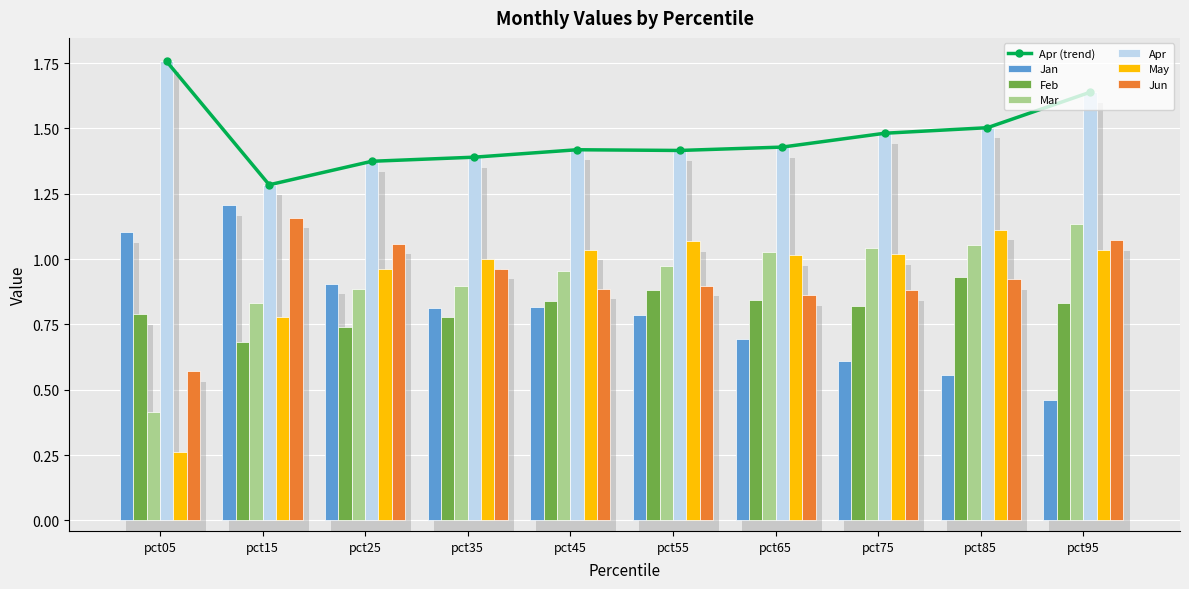

Which series has the largest range (max minus min)?

May